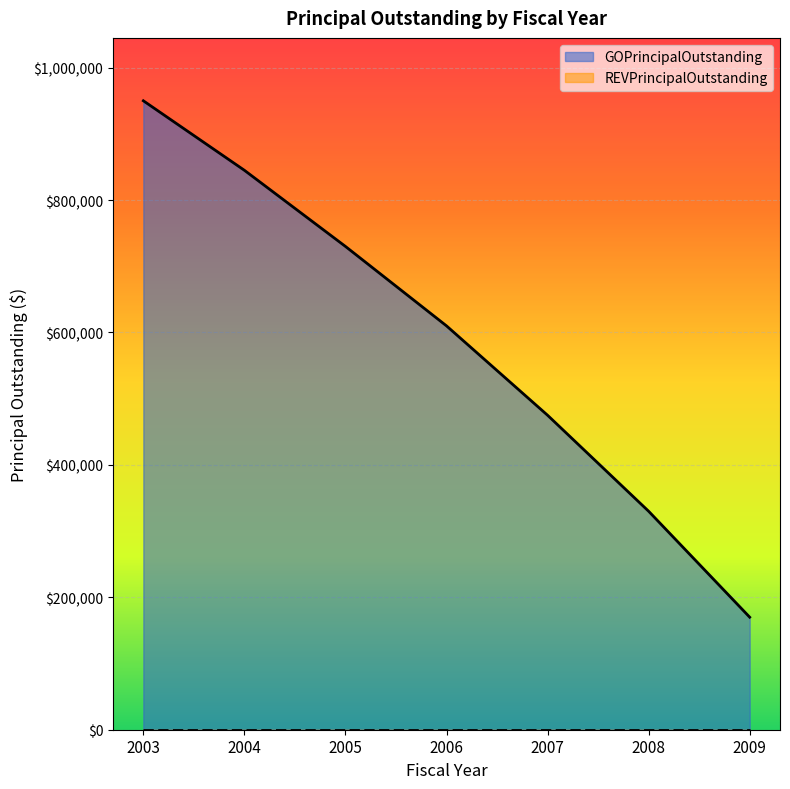

List the labels in order of value, smallest first.

2009, 2008, 2007, 2006, 2005, 2004, 2003